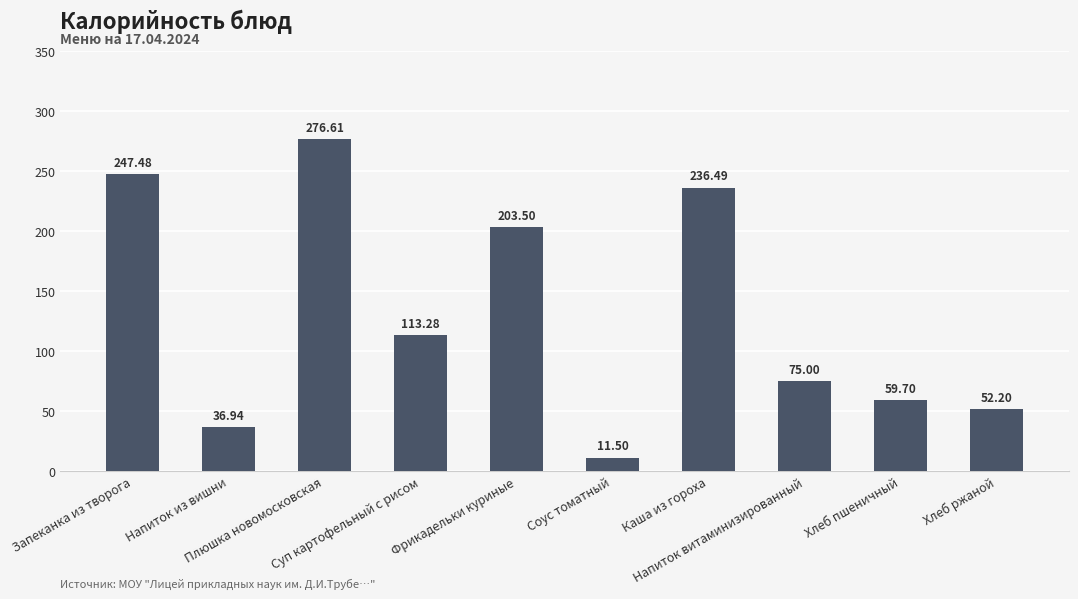

List the labels in order of value, largest first.

Плюшка новомосковская, Запеканка из творога, Каша из гороха, Фрикадельки куриные, Суп картофельный с рисом, Напиток витаминизированный, Хлеб пшеничный, Хлеб ржаной, Напиток из вишни, Соус томатный